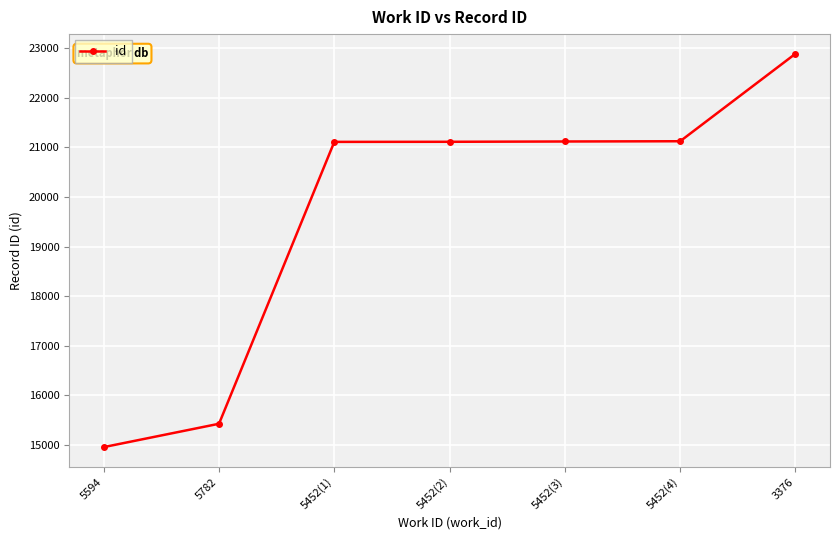

What is the average value?

19679